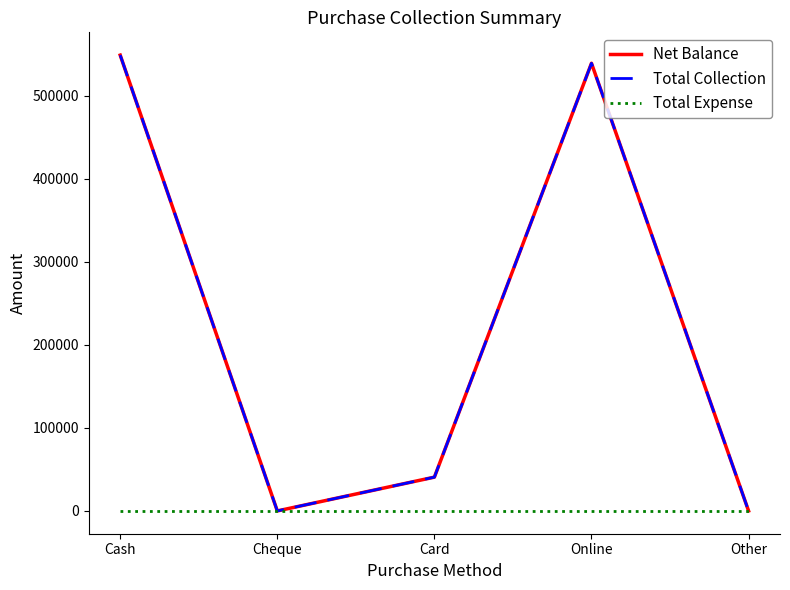

Is this an area chart (filled region under the line)?

No